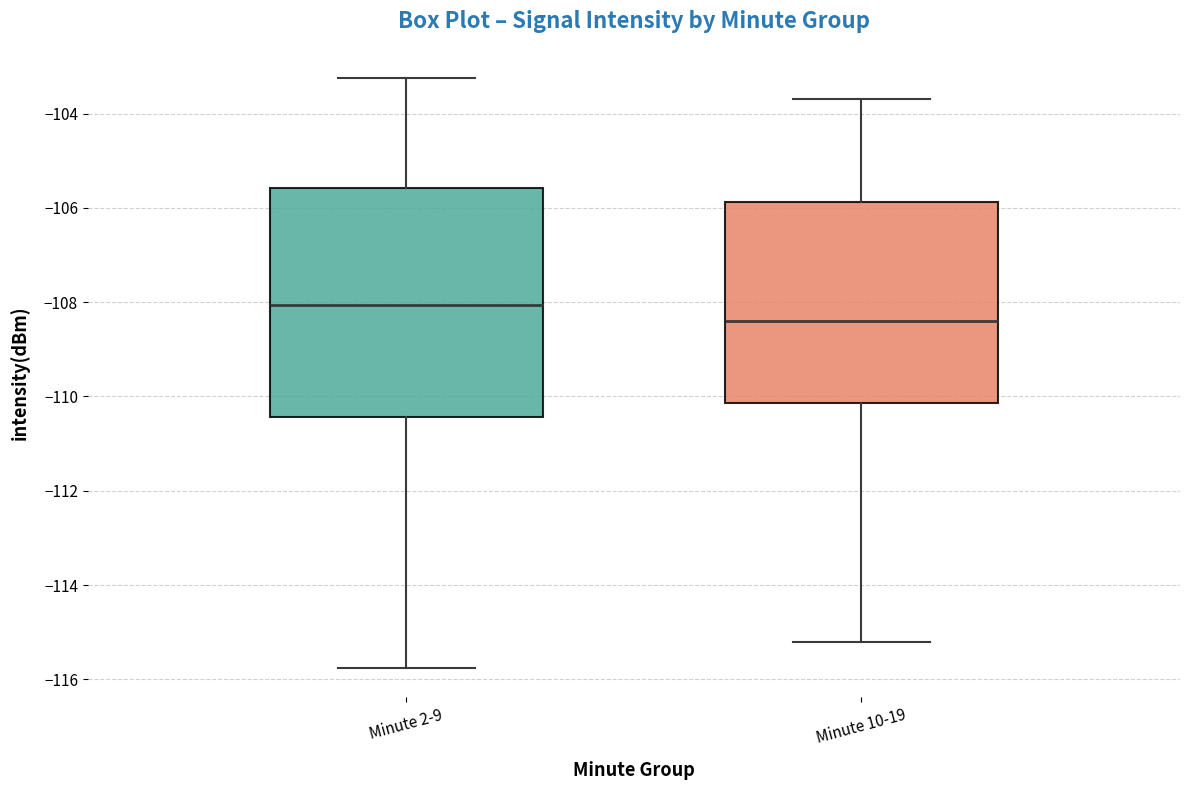

Which box has the lowest median line?

Minute 10-19